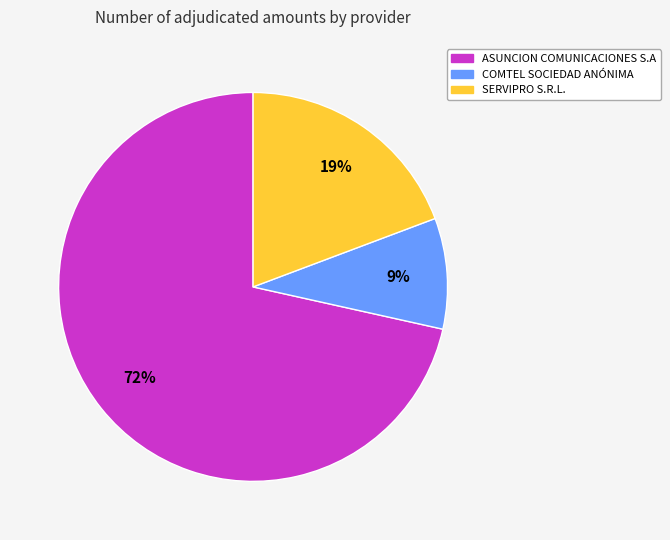

To the nearest percent, what percentage of the pie is ASUNCION COMUNICACIONES S.A?

72%